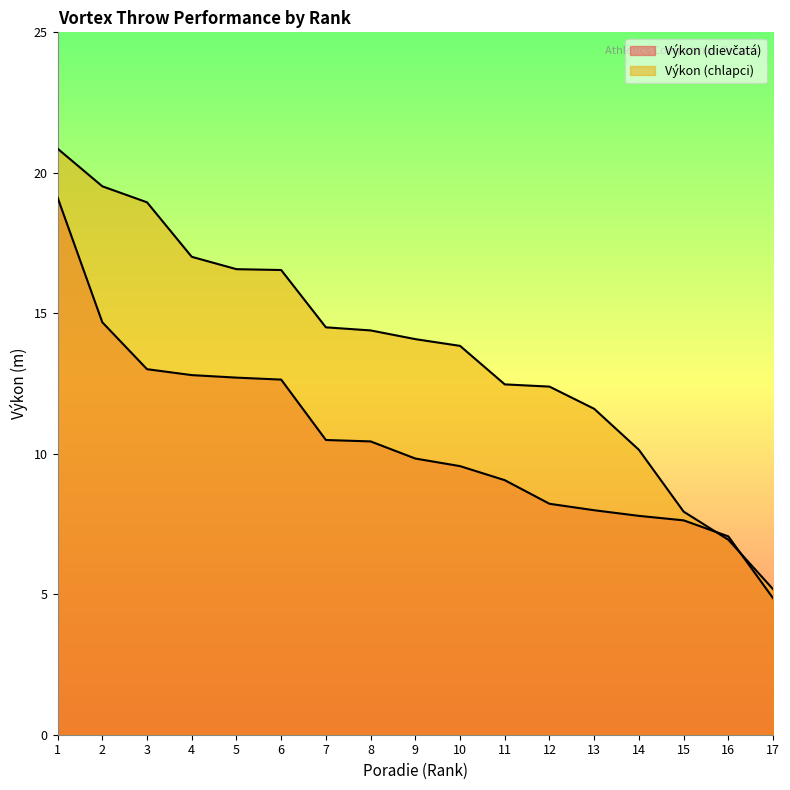

List the labels in order of Výkon (dievčatá) value, largest first.

1, 2, 3, 4, 5, 6, 7, 8, 9, 10, 11, 12, 13, 14, 15, 16, 17